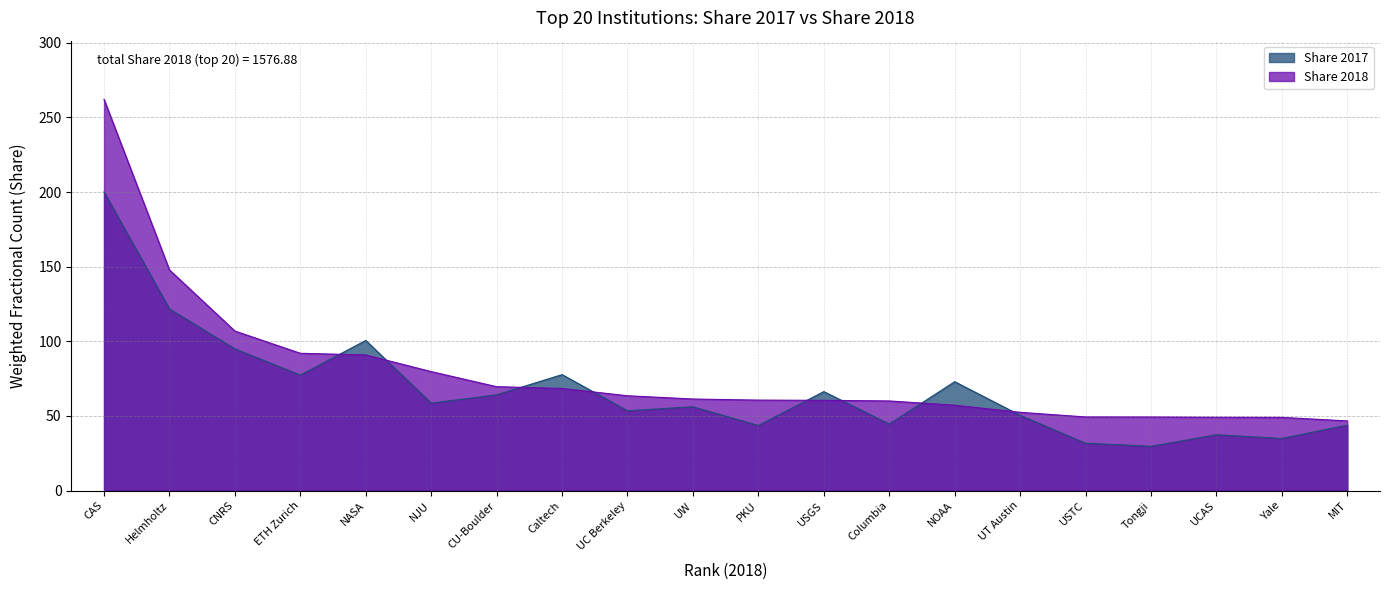

How many data points in Share 2018 are above 61?

10